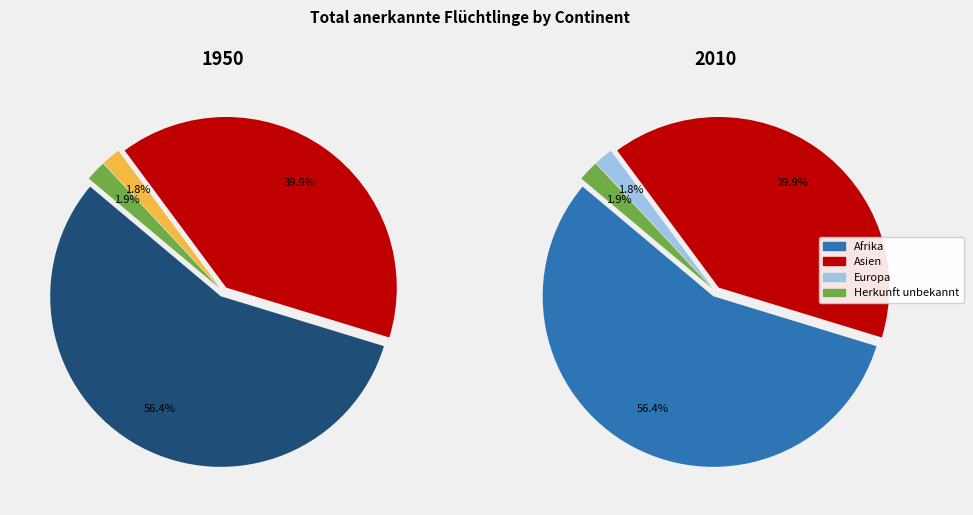

Is the sum of Herkunft unbekannt and Afrika greater than half?

Yes